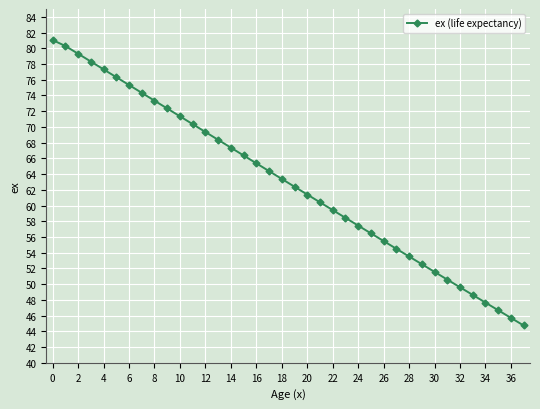

What is the average value?

62.9